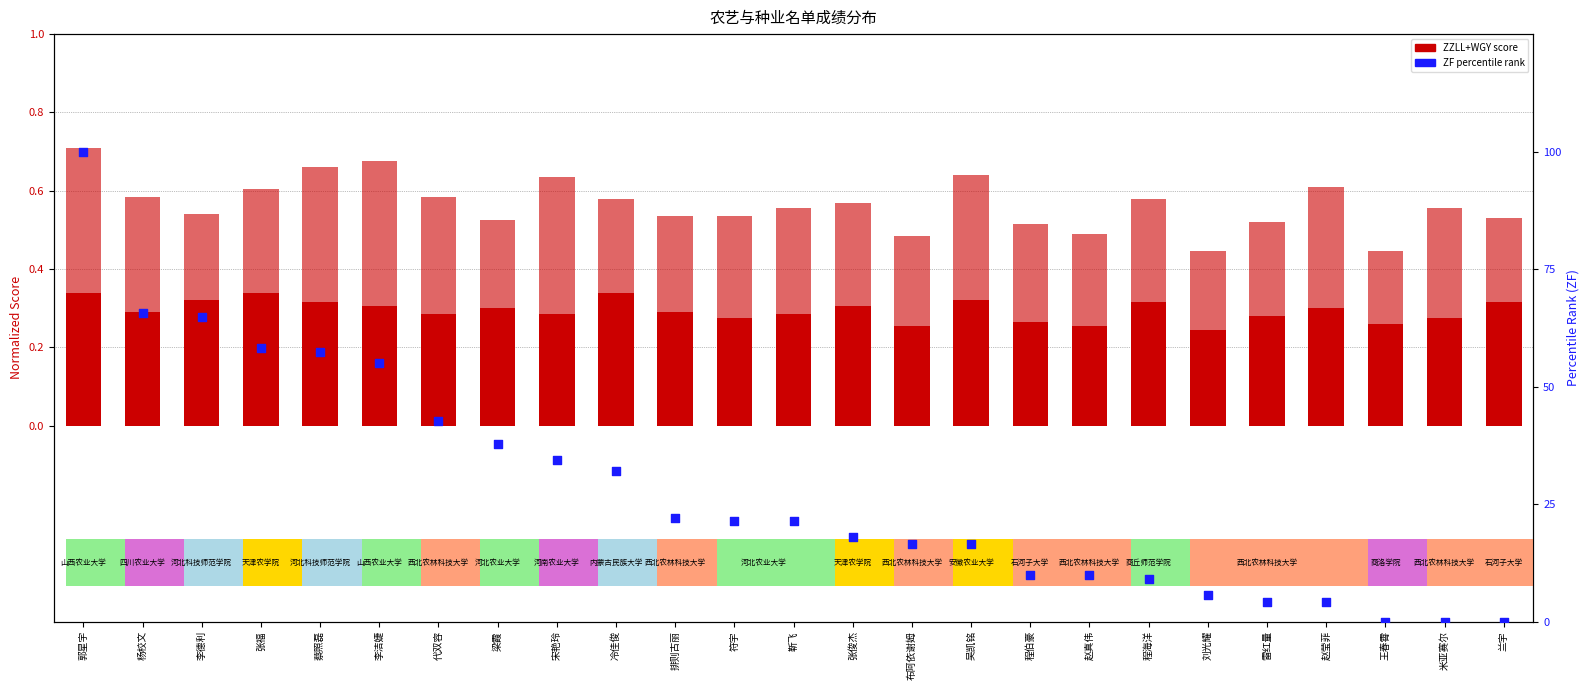

What is the total value across all series at 宋艳玲?

35.1